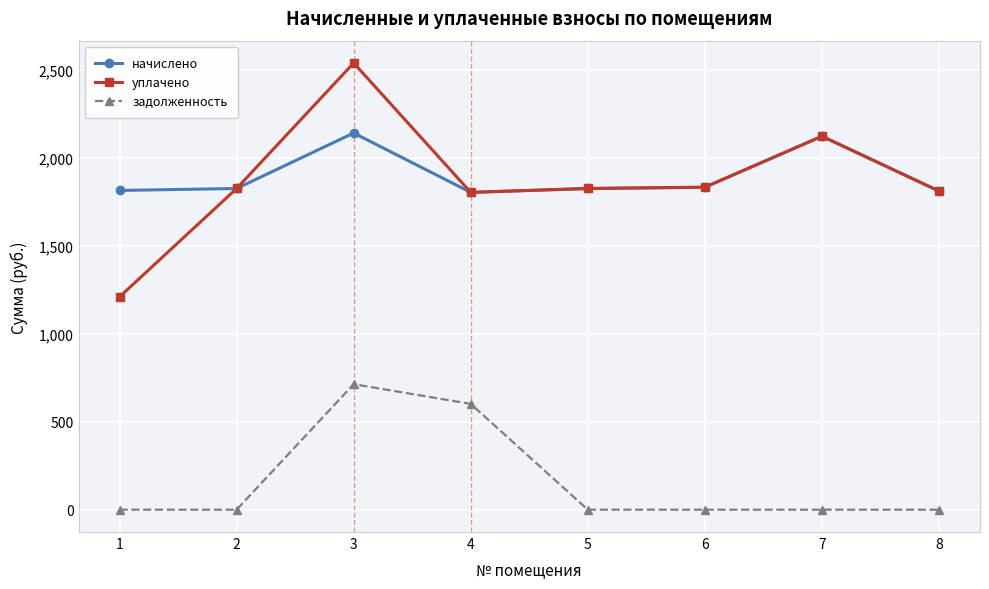

True or false: уплачено and задолженность intersect in this chart.

False